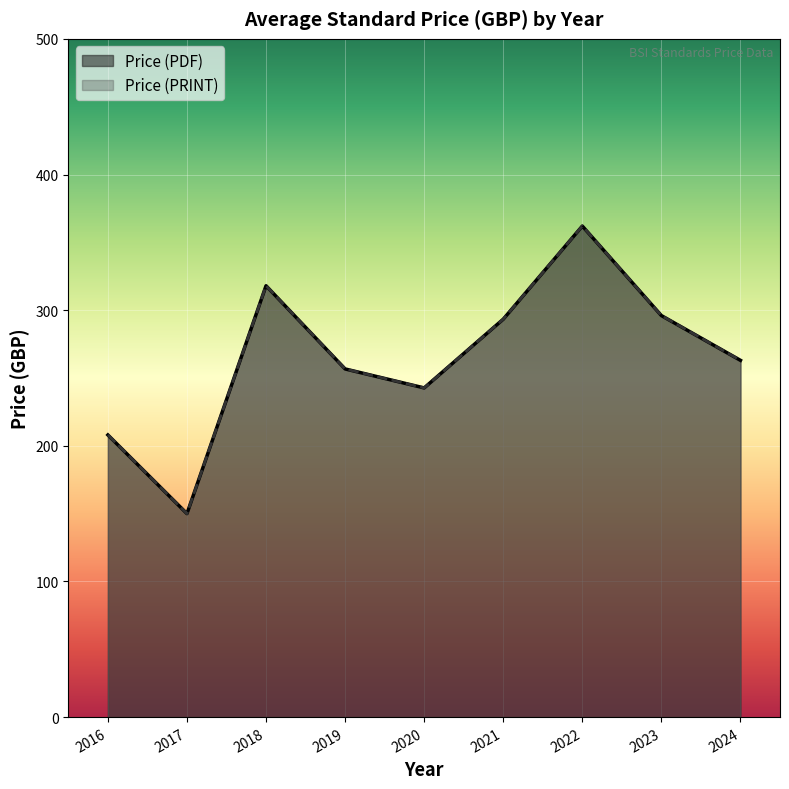

Which has a higher value, 2019 or 2023?

2023